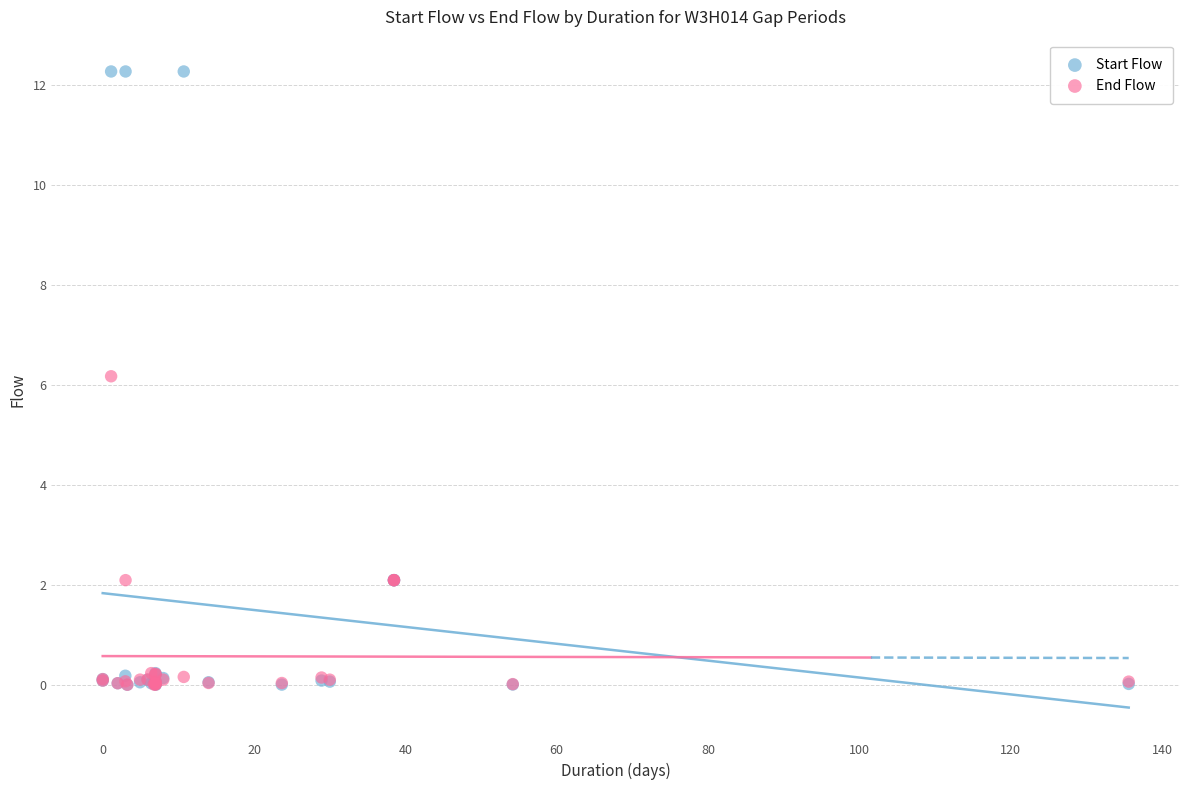

In the Start Flow series, what Y value is closest to 6?

2.1